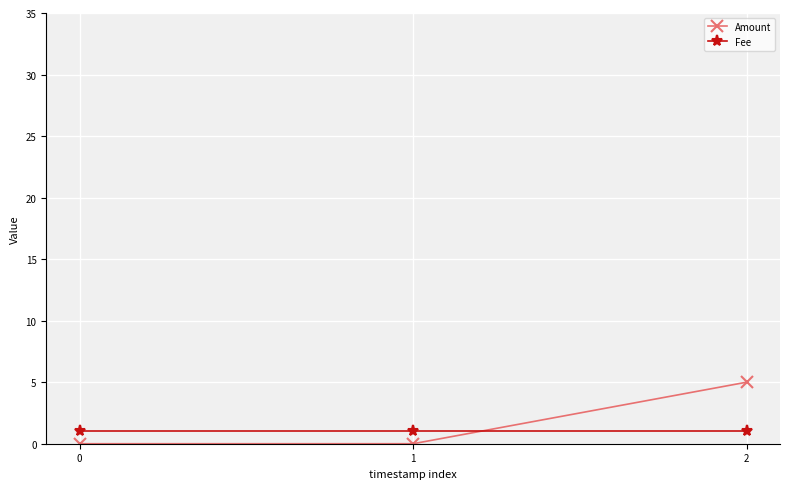

At 2, list the series in order from largest to smallest.

Amount, Fee